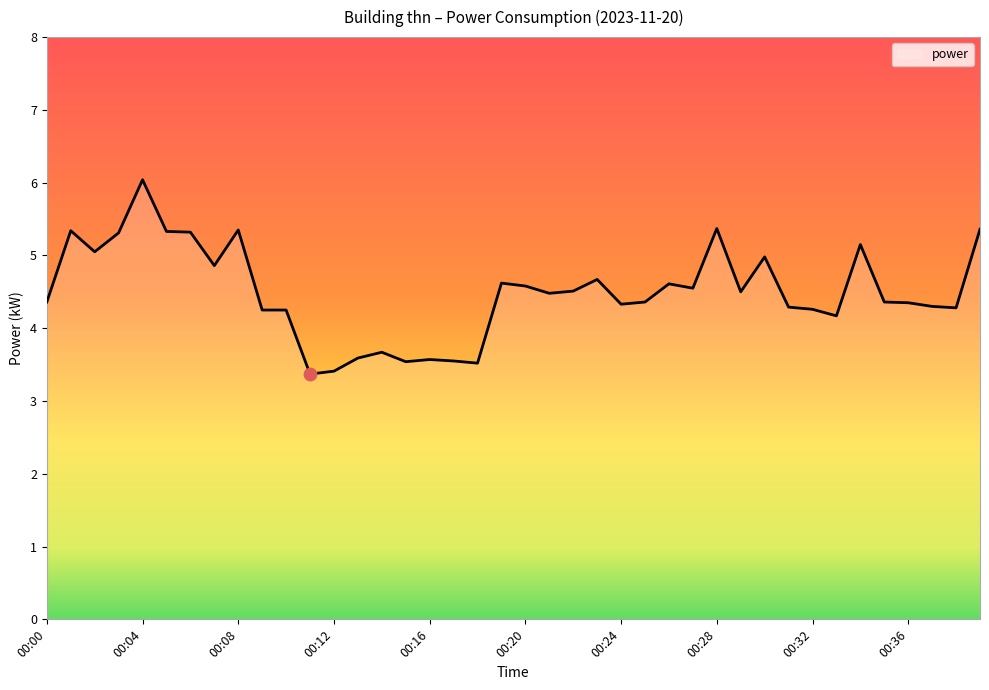

What is the minimum value shown in the chart?

3.4